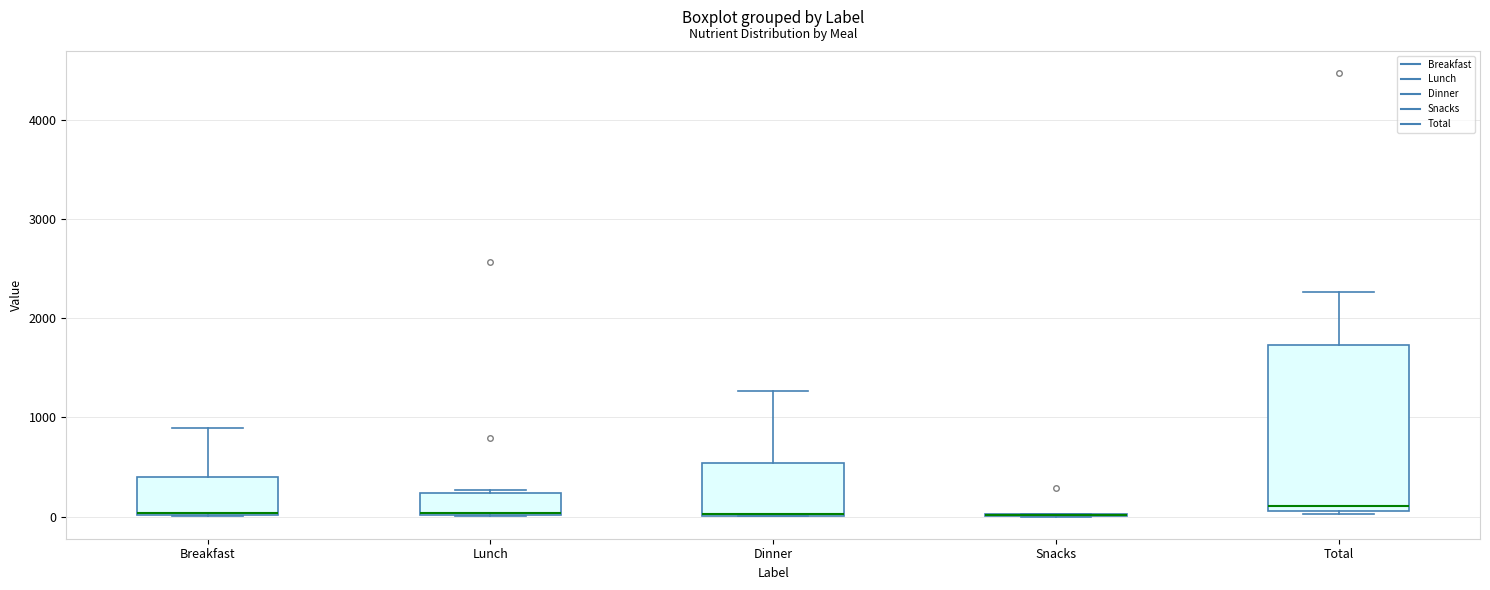

Reading left to right, read every box against the y-axis: the position of its median line, the range the box covers, and the ends of its whiskers. The values are not printed on the chart, so give them approximately, as read against the axis.

Breakfast: median 0, box 0 to 400, whiskers 0 to 900
Lunch: median 0, box 0 to 200, whiskers 0 to 300
Dinner: median 0 (drawn on the box's lower edge), box 0 to 500, whiskers 0 to 1300
Snacks: box collapsed to a line at 0, whiskers 0 to 0
Total: median 100 (just above the box's lower edge), box 100 to 1700, whiskers 0 to 2300